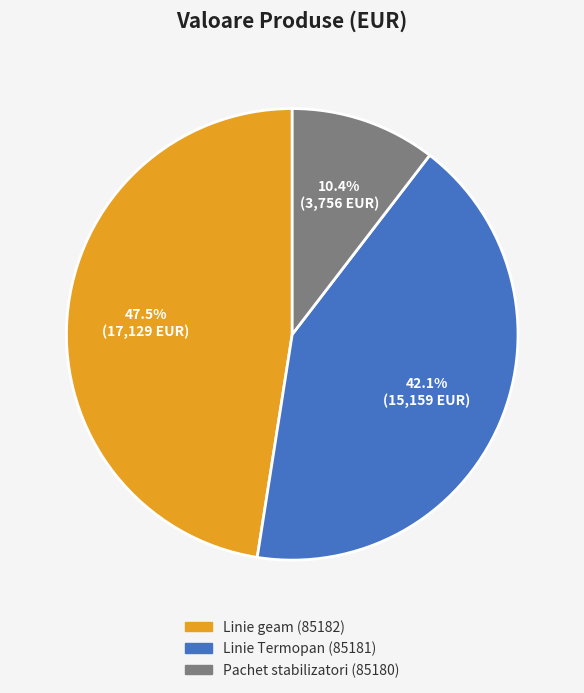

How many slices are in this pie chart?

3